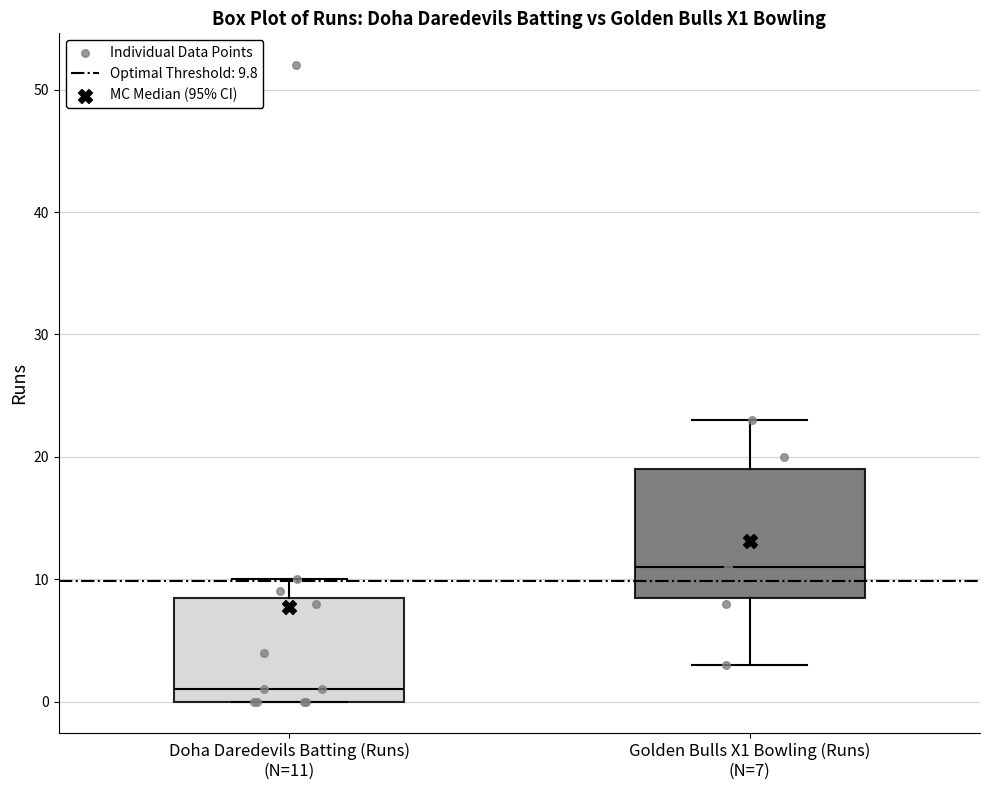

Reading left to right, read every box against the y-axis: the position of its median line, the range the box covers, and the ends of its whiskers. The values are not printed on the chart, so give them approximately, as read against the axis.

Doha Daredevils Batting (Runs) (N=11): median 1, box 0 to 9, whiskers 0 to 10
Golden Bulls X1 Bowling (Runs) (N=7): median 11, box 9 to 19, whiskers 3 to 23